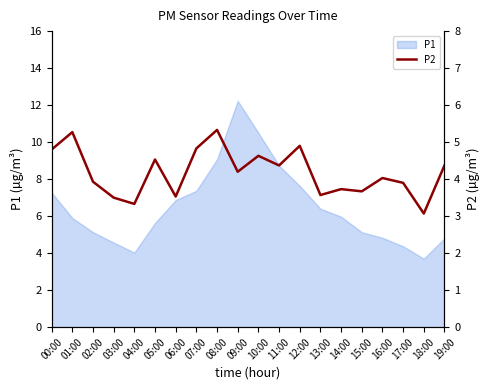

Reading left to right, what are all the values shown in this chart?

00:00=4.8	01:00=5.3	02:00=3.9	03:00=3.5	04:00=3.3	05:00=4.5	06:00=3.5	07:00=4.8	08:00=5.3	09:00=4.2	10:00=4.6	11:00=4.4	12:00=4.9	13:00=3.6	14:00=3.7	15:00=3.7	16:00=4.0	17:00=3.9	18:00=3.1	19:00=4.4